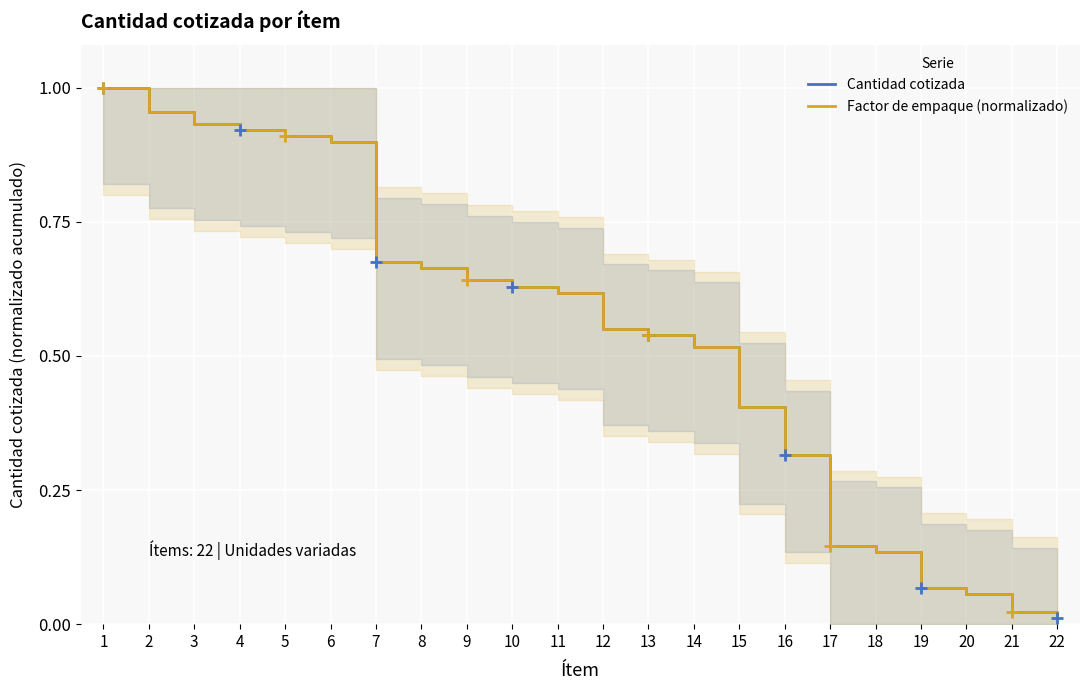

True or false: Cantidad cotizada and Factor de empaque (normalizado) cross at least once.

False